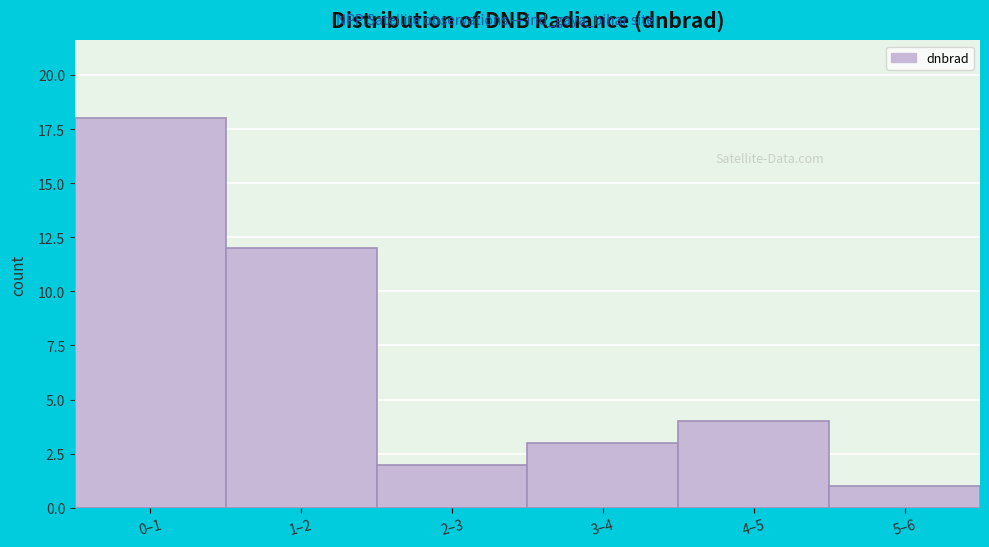

Reading left to right, extract all data points from this chart.

0–1=18	1–2=12	2–3=2	3–4=3	4–5=4	5–6=1